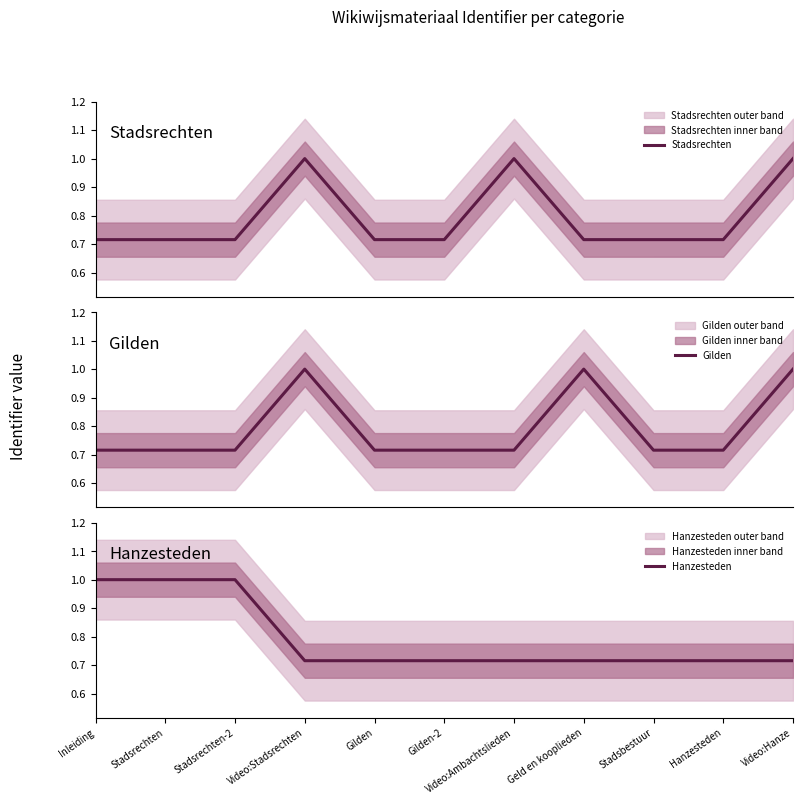

Which series has the largest total across all categories?

Stadsrechten